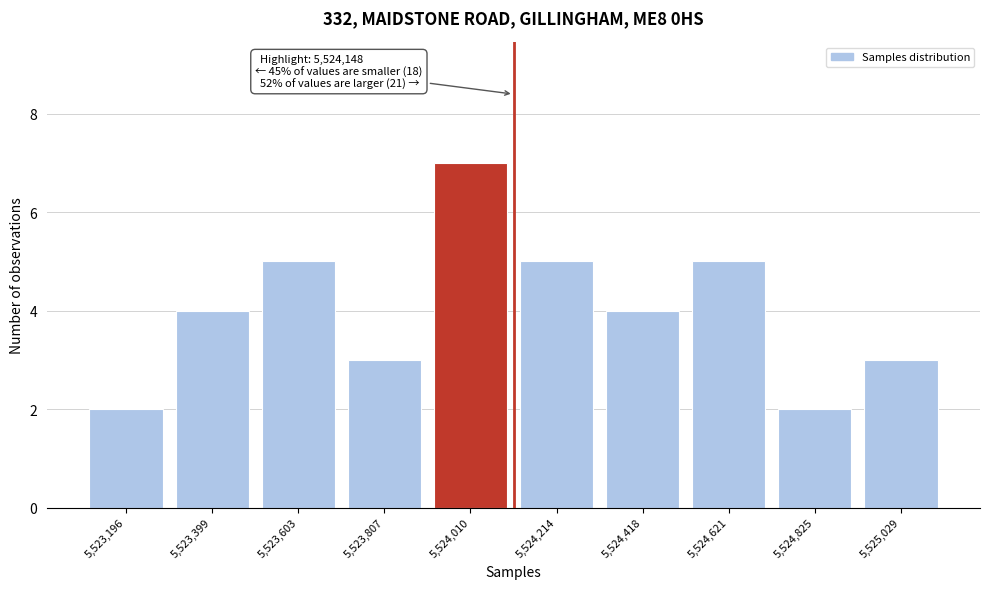

Reading right to left, extract all data points from this chart.

3	2	5	4	5	7	3	5	4	2